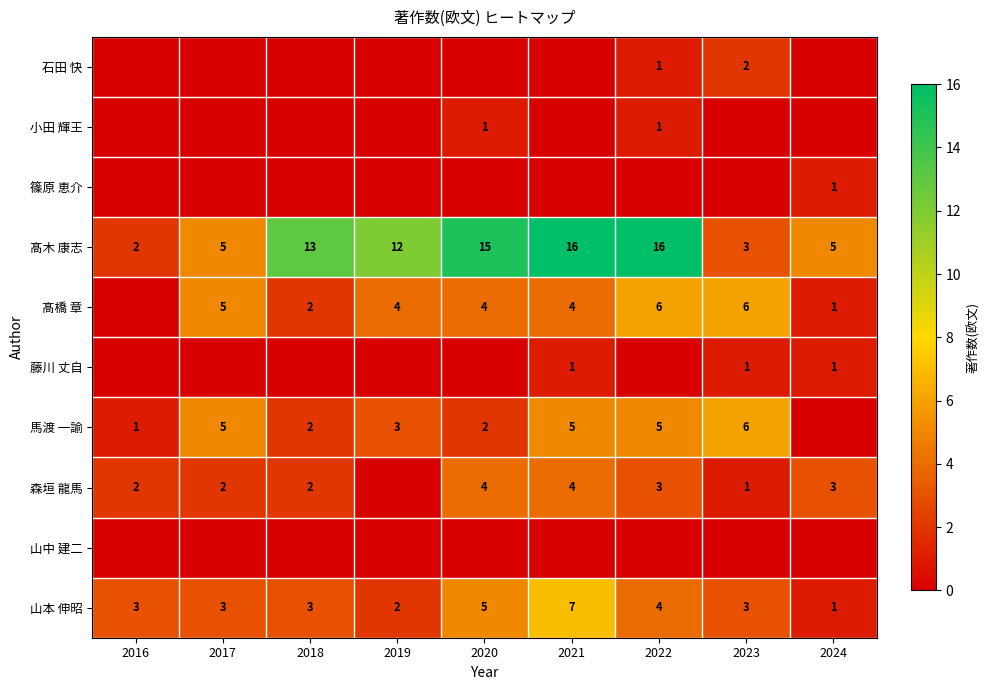

Is it true that 森垣 龍馬 equals 1 at 2017?

False